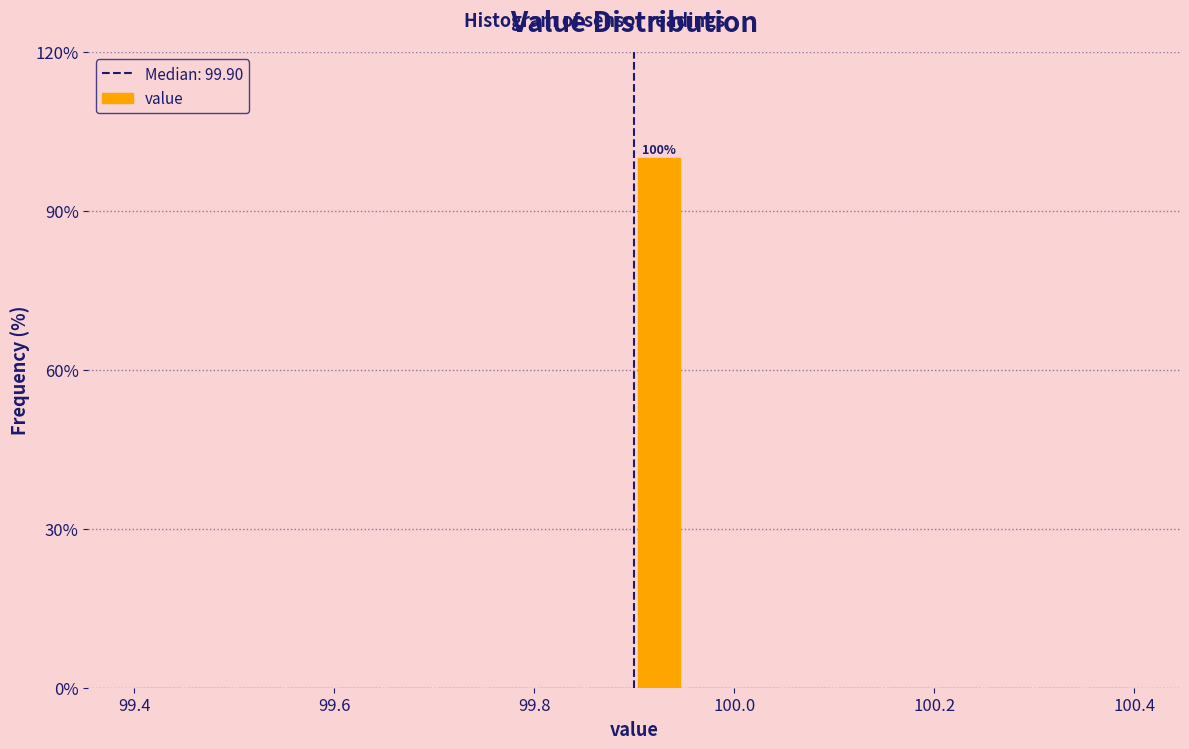

Around what value on the x-axis is the tallest bar? Give the approximate position of its centre, as read against the axis.

99.92